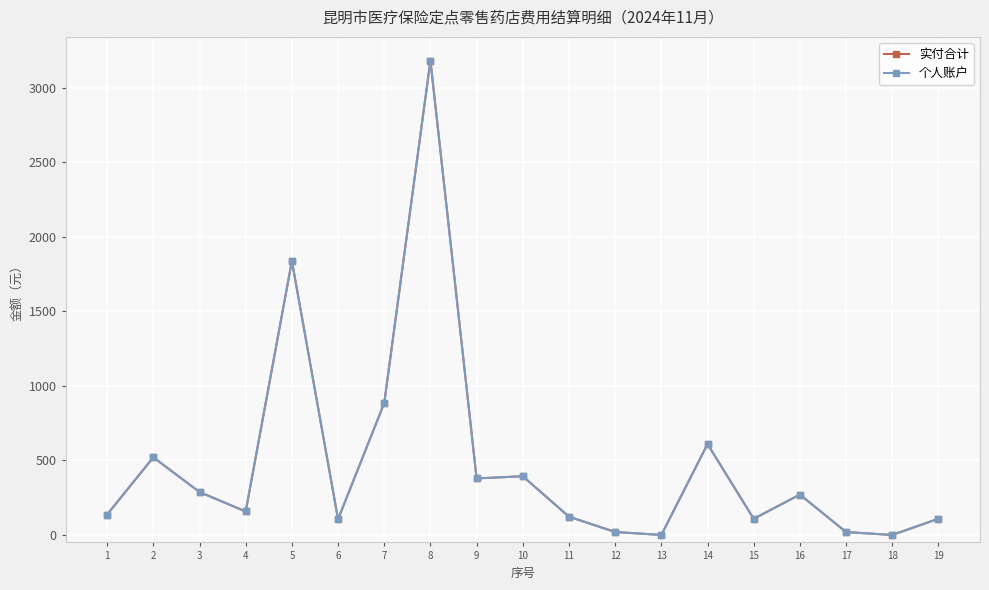

Does the chart have visible grid lines?

Yes